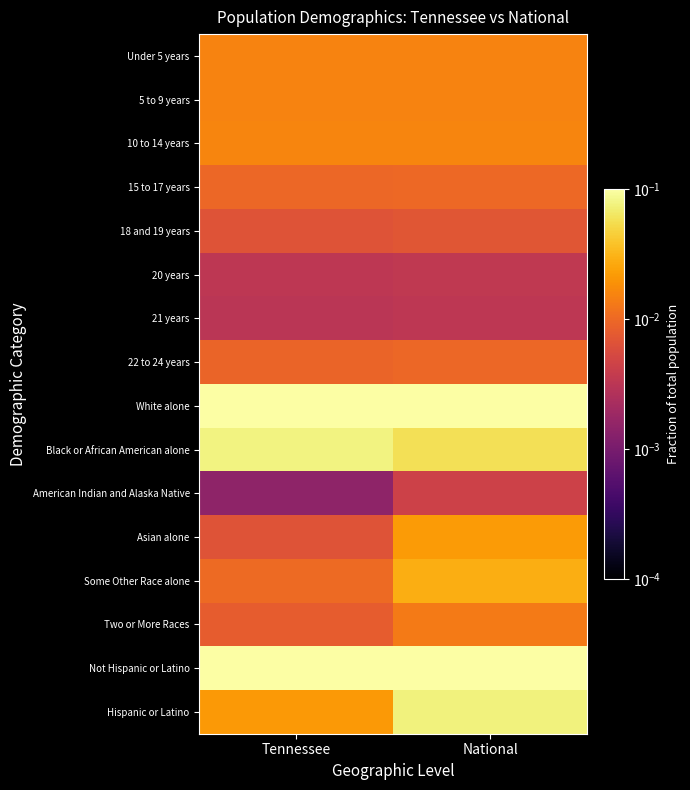

How many categories are shown in the chart?

2